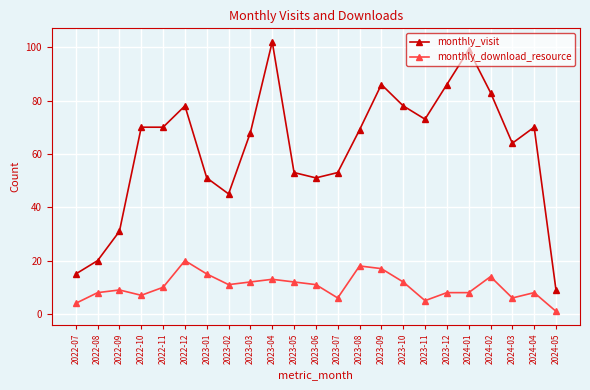

True or false: monthly_visit and monthly_download_resource intersect in this chart.

False